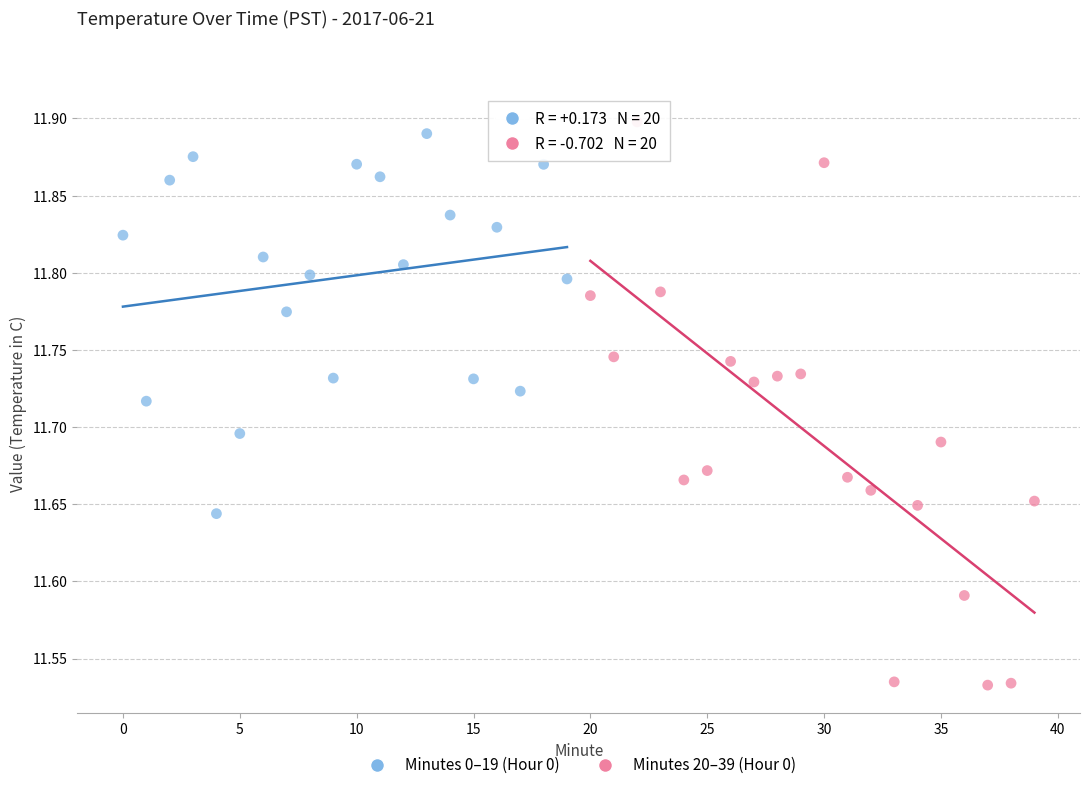

What are all the series names shown in the legend?

Minutes 0–19 (Hour 0), Minutes 20–39 (Hour 0)